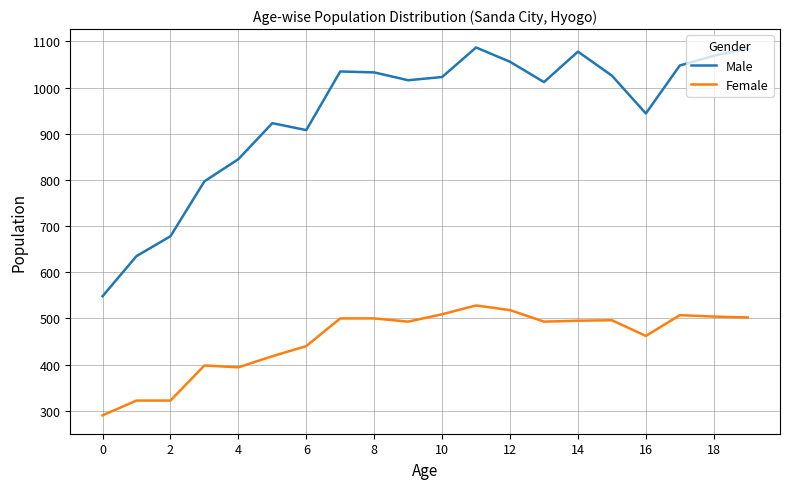

How many categories are shown in the chart?

20